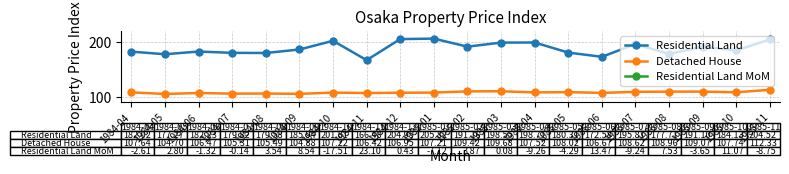

True or false: Residential Land MoM and Detached House cross at least once.

False